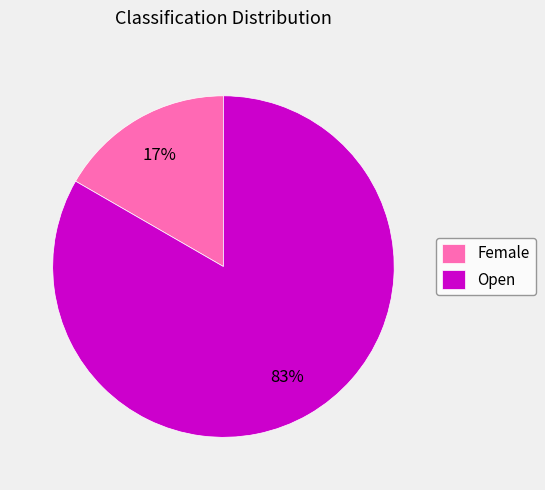

The Open slice represents 91% of the pie. True or false?

False